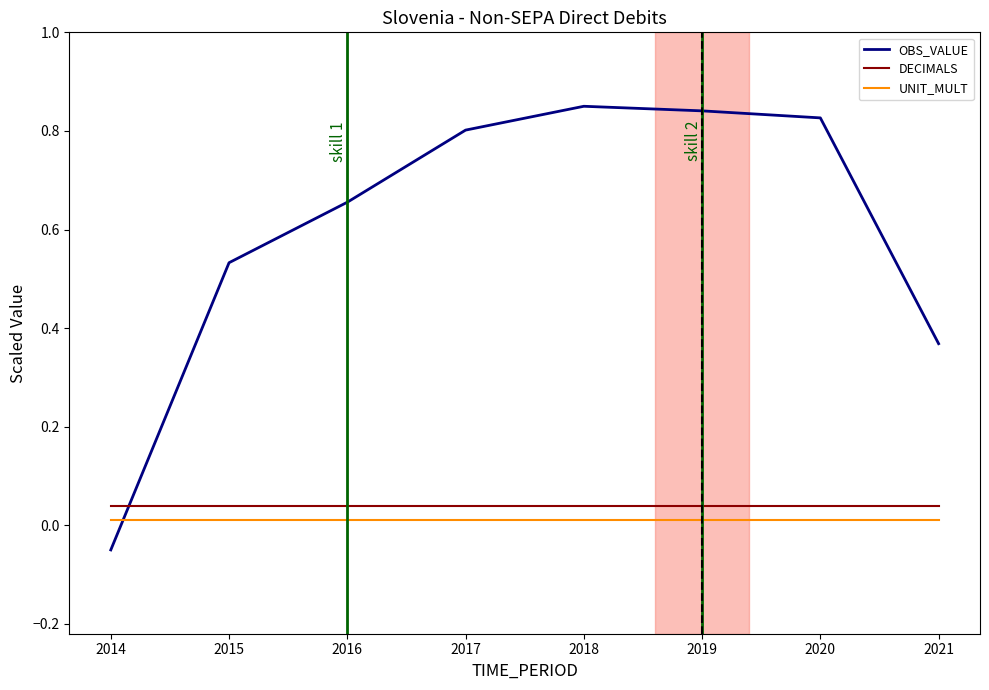

Where is OBS_VALUE nearest to the value 0?

2014